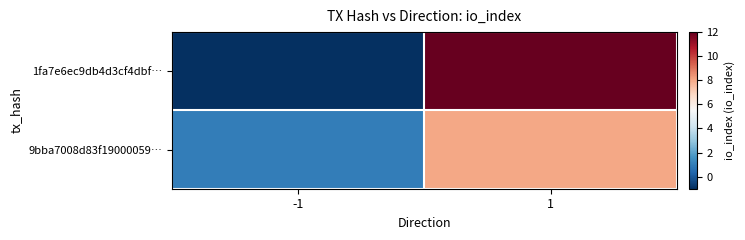

Which series has the largest total across all categories?

1fa7e6ec9db4d3cf4dbf…